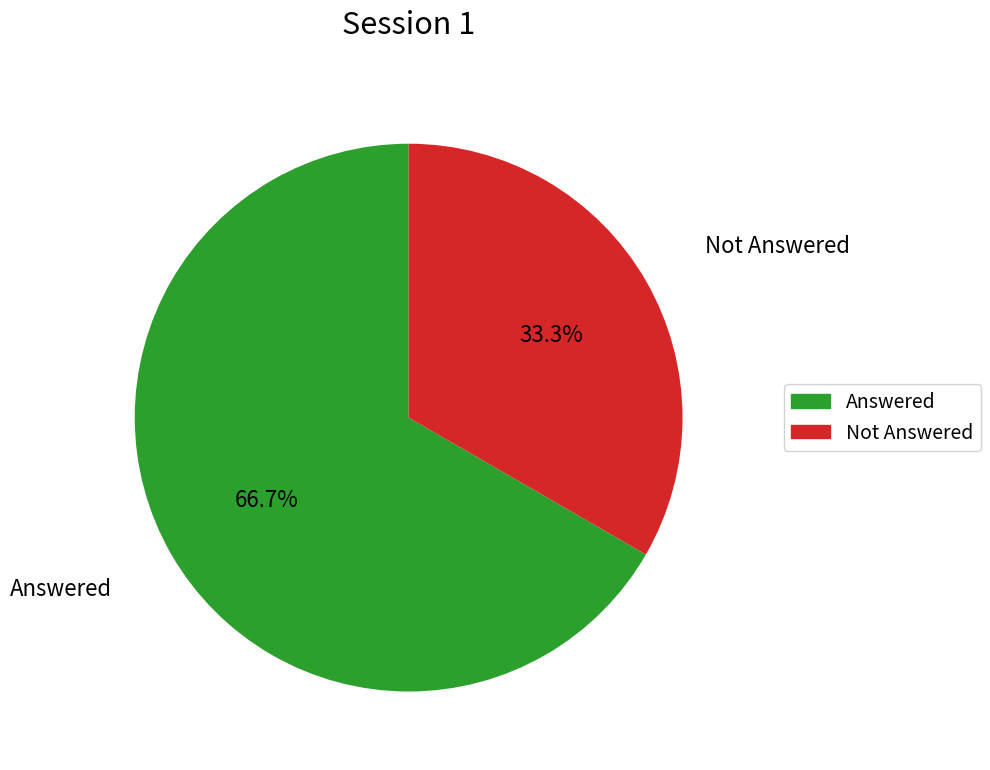

Is there any slice that represents more than half of the pie?

Yes